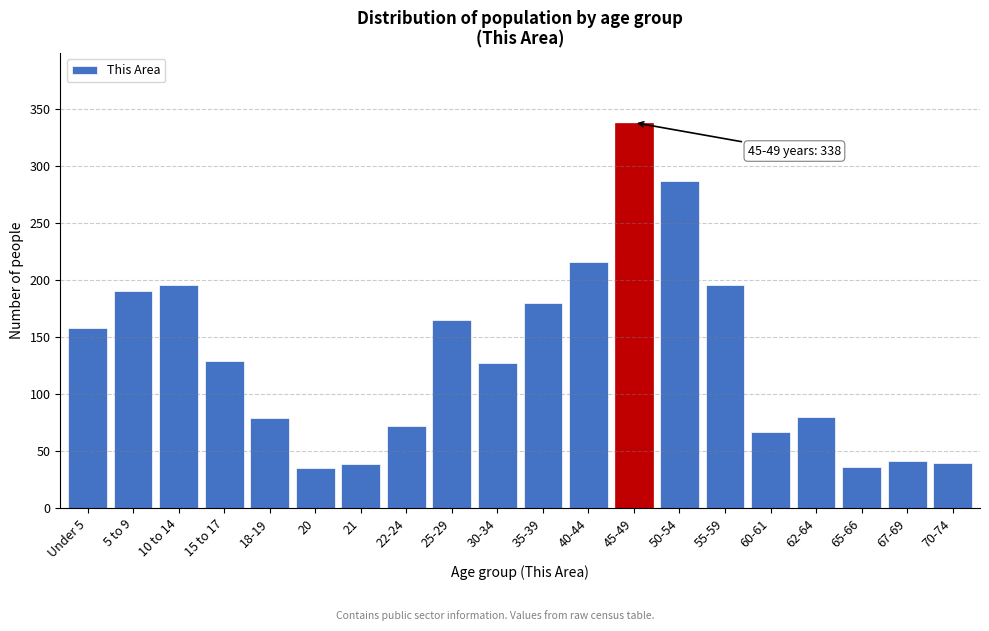

What is the minimum value shown in the chart?

35